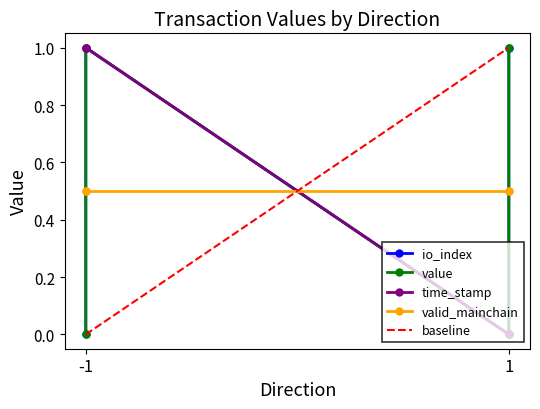

True or false: io_index and value intersect in this chart.

False